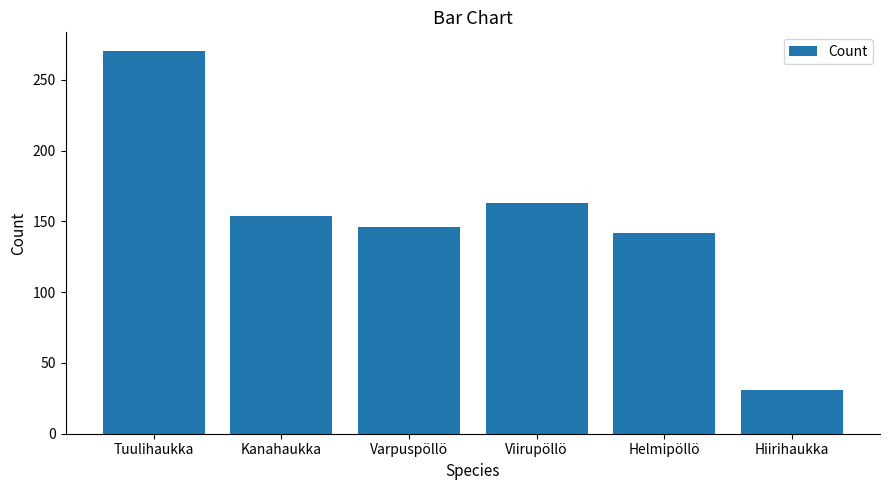

Reading left to right, extract all data points from this chart.

270	154	146	163	142	31